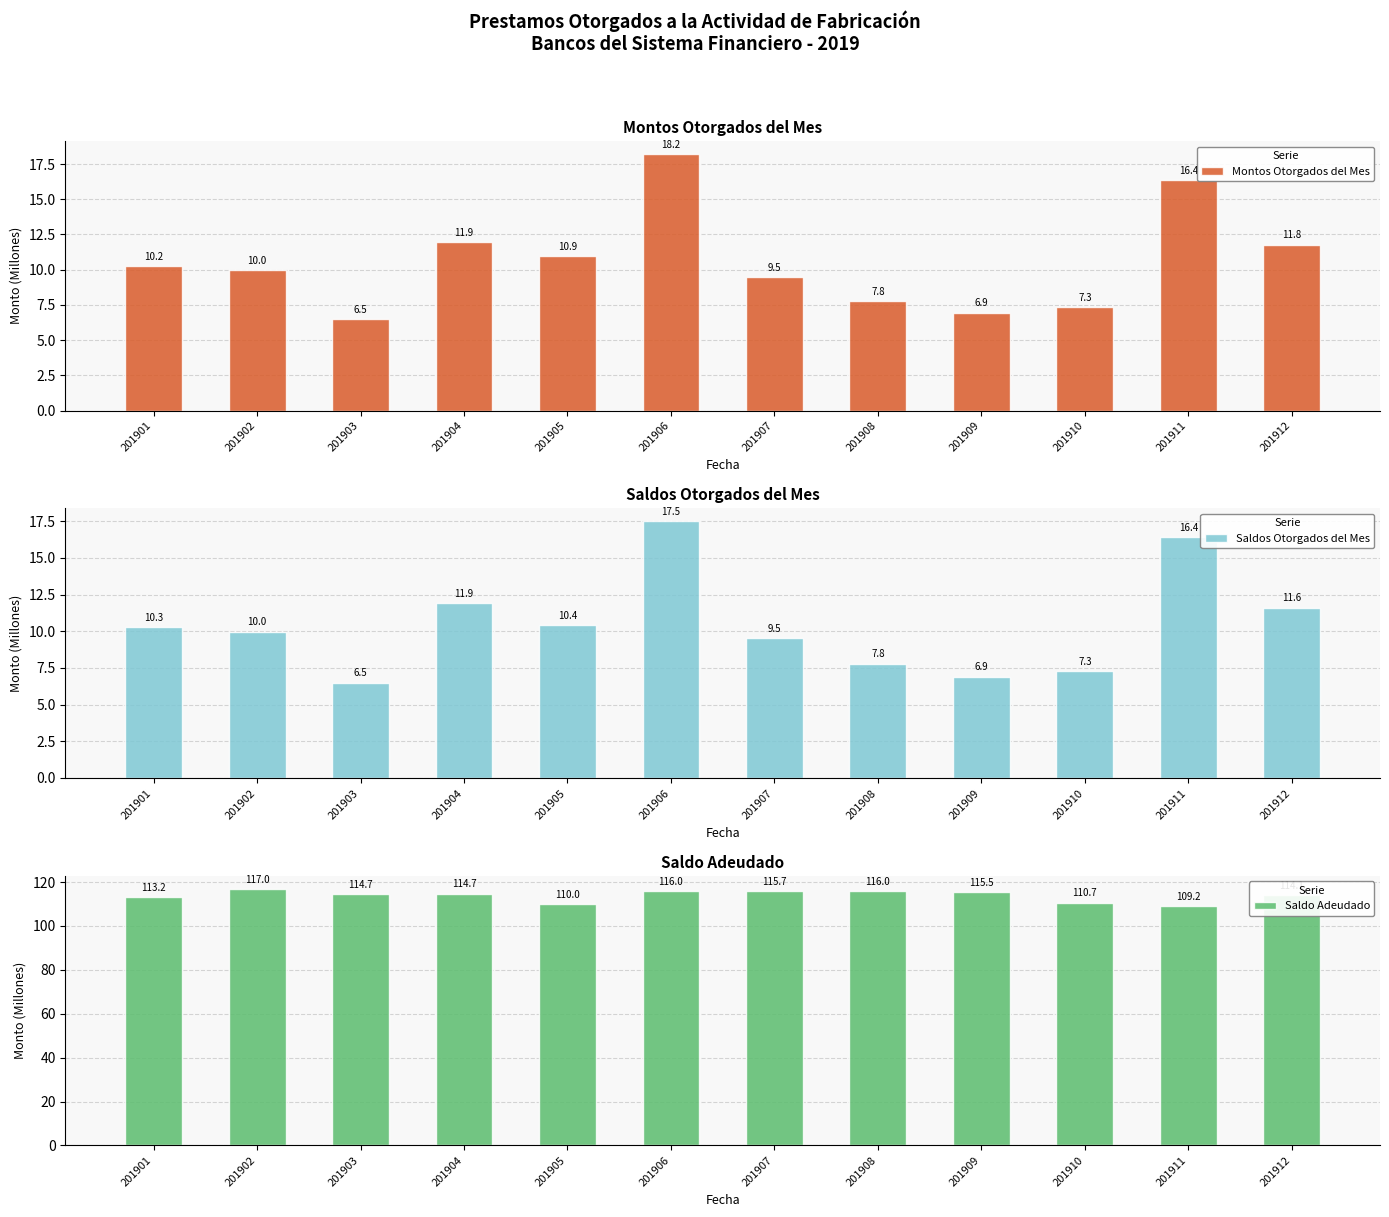

Rank the series by their maximum value, from lowest to highest.

Saldos Otorgados del Mes, Montos Otorgados del Mes, Saldo Adeudado